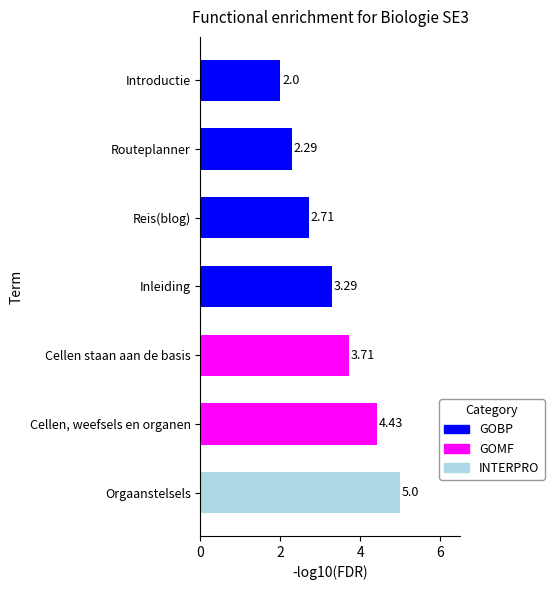

At which category does the chart reach its minimum across all series?

Introductie